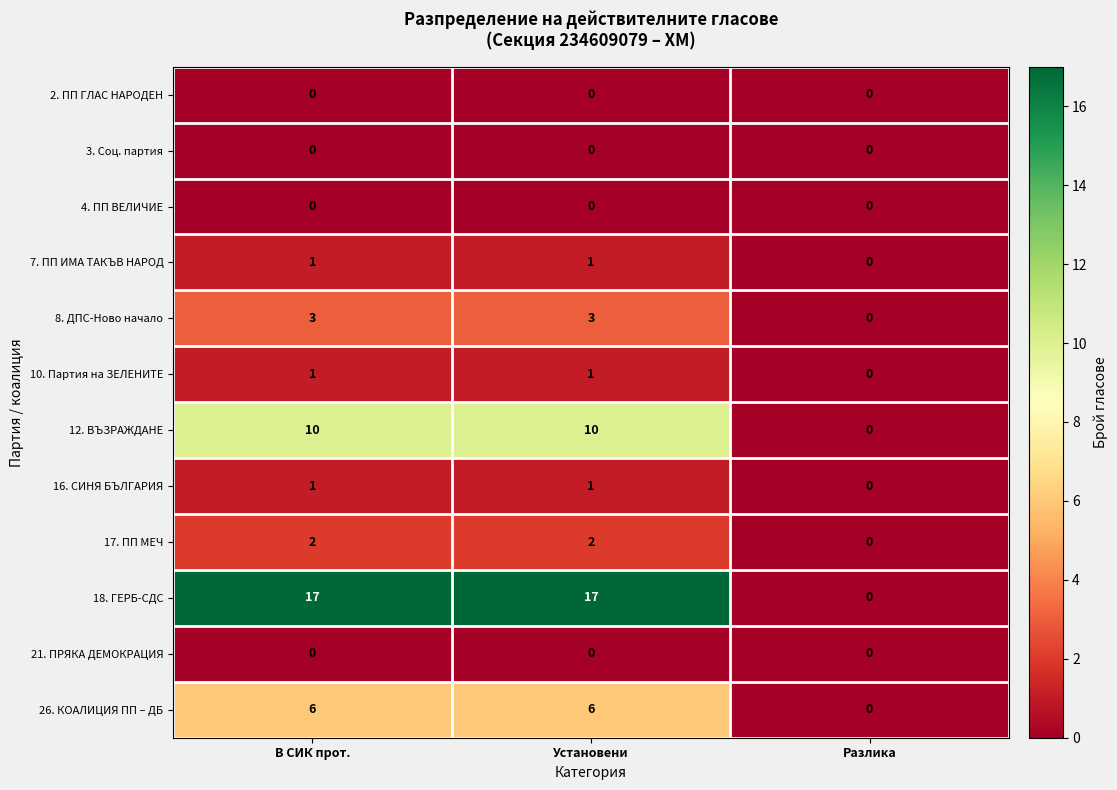

Which series has the largest total across all categories?

18. ГЕРБ-СДС